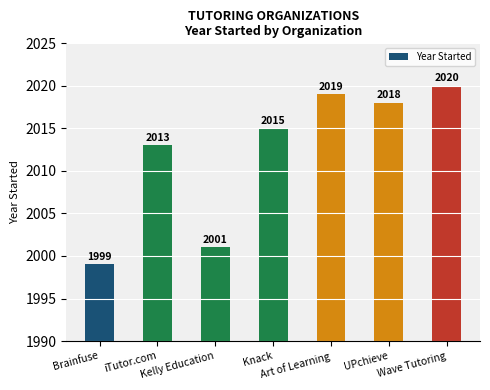

Where is the data nearest to the value 2009?

iTutor.com